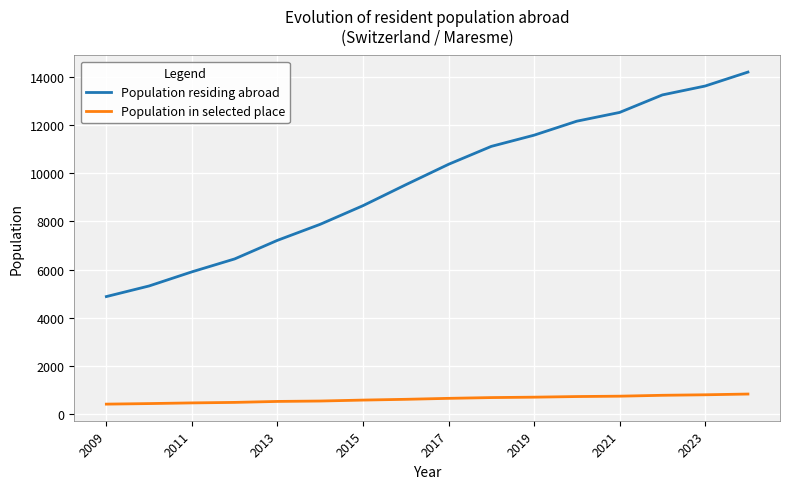

How many lines are shown in the chart?

2